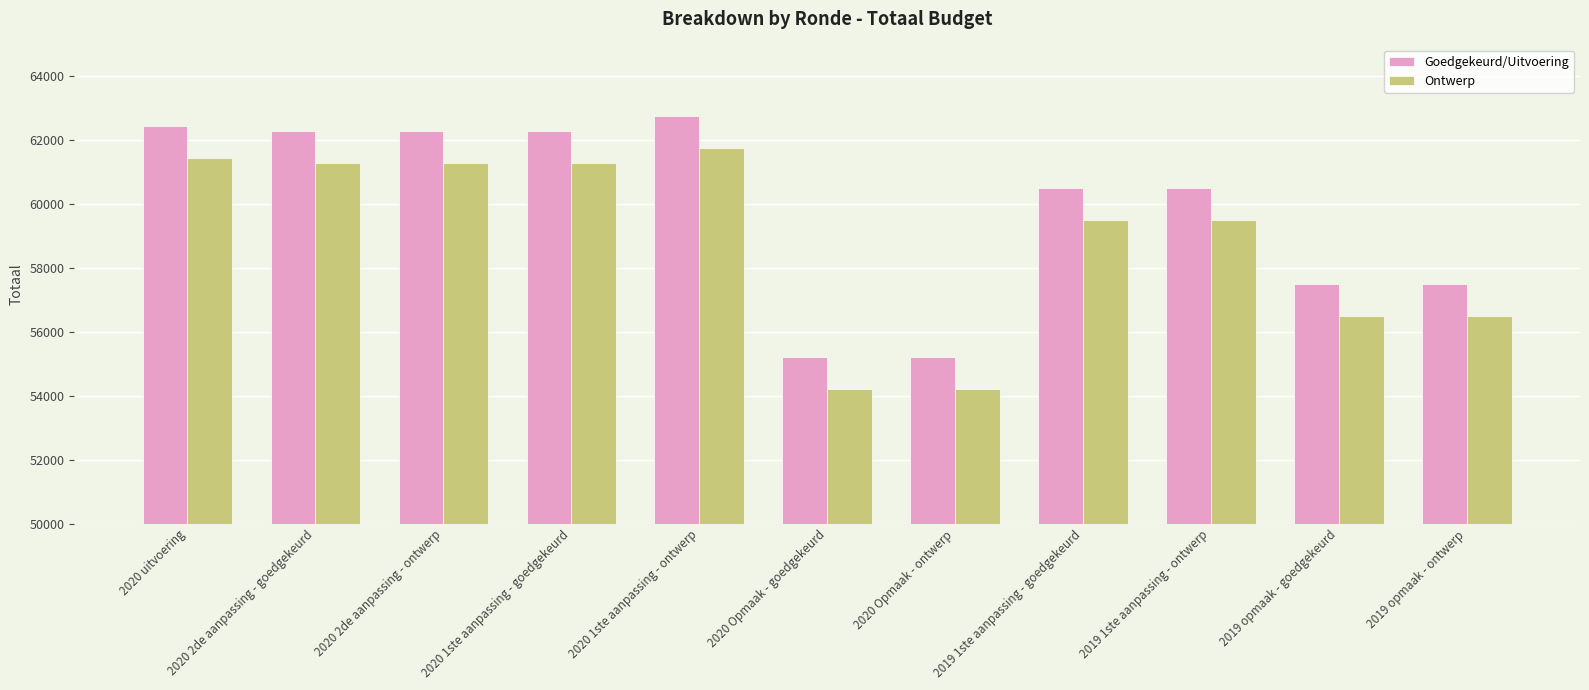

How many groups of bars are there?

11